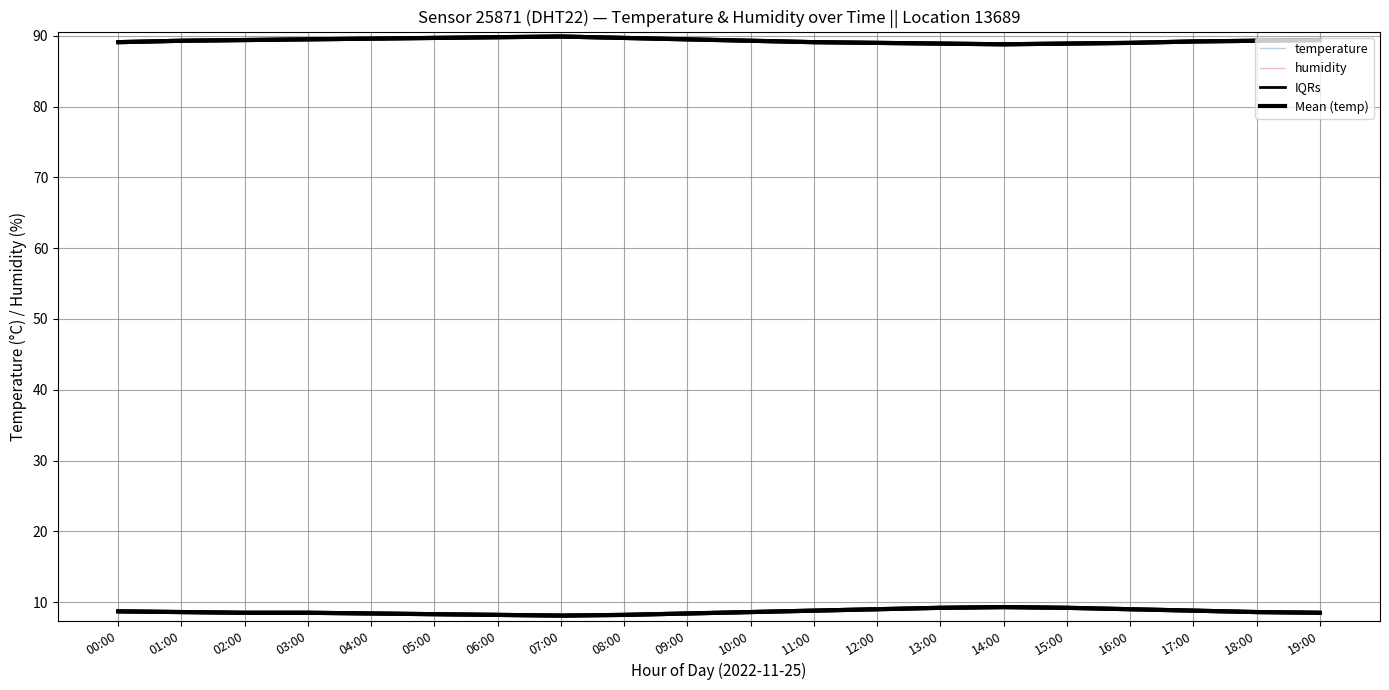

At which category is the sum across all series the highest?

14:00